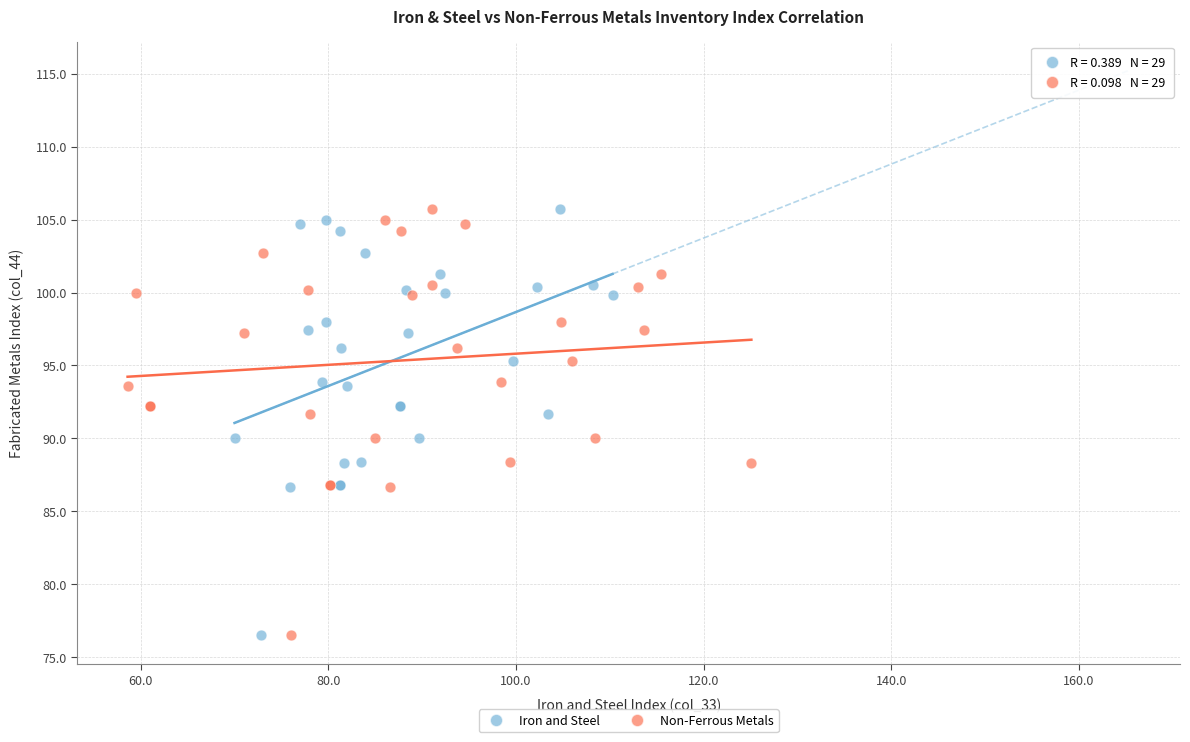

What are all the series names shown in the legend?

Iron and Steel, Non-Ferrous Metals